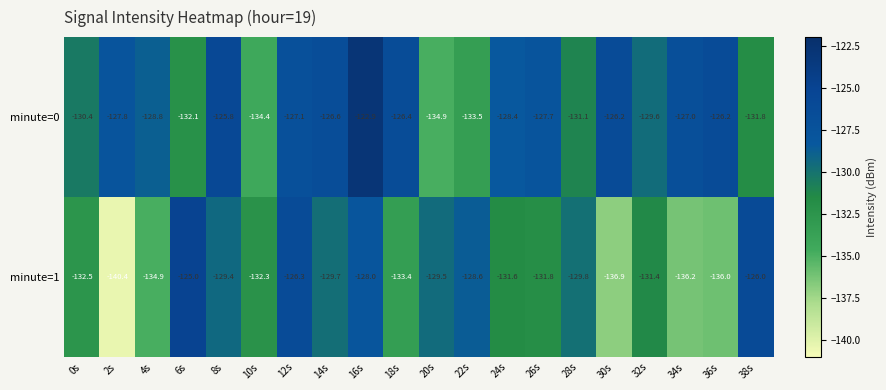

What is the total value across all series at 34s?

-263.2